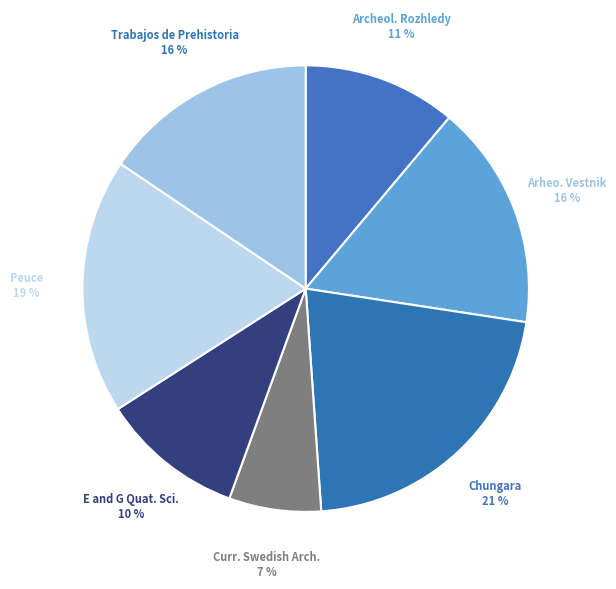

Is the sum of Archeol. Rozhledy and Arheo. Vestnik greater than half?

No